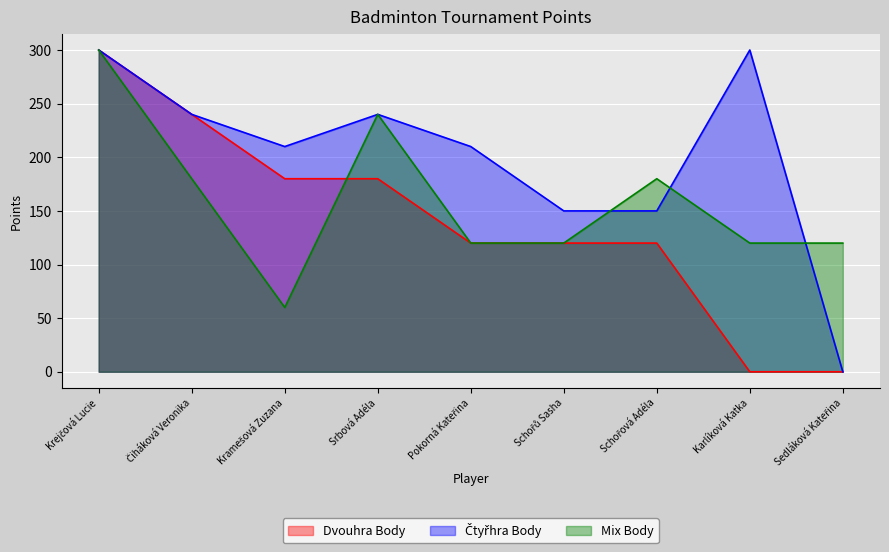

List the series in order of their peak value, lowest first.

Dvouhra Body, Čtyřhra Body, Mix Body